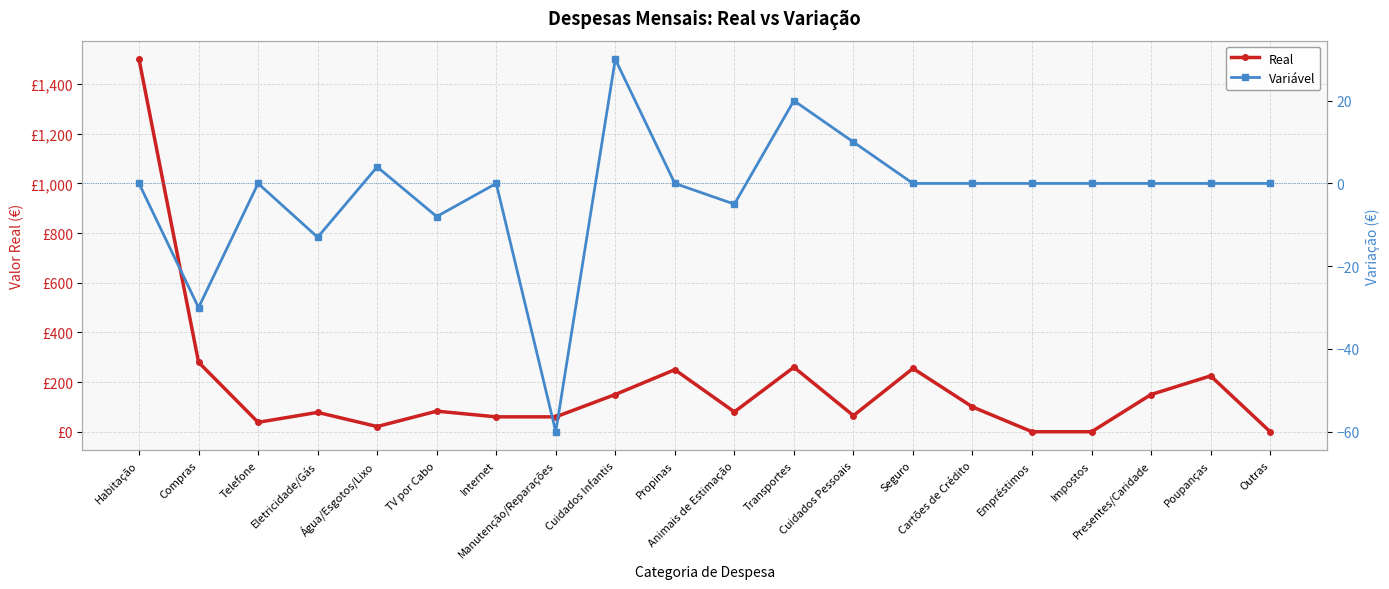

Count the number of categories in the chart.

20